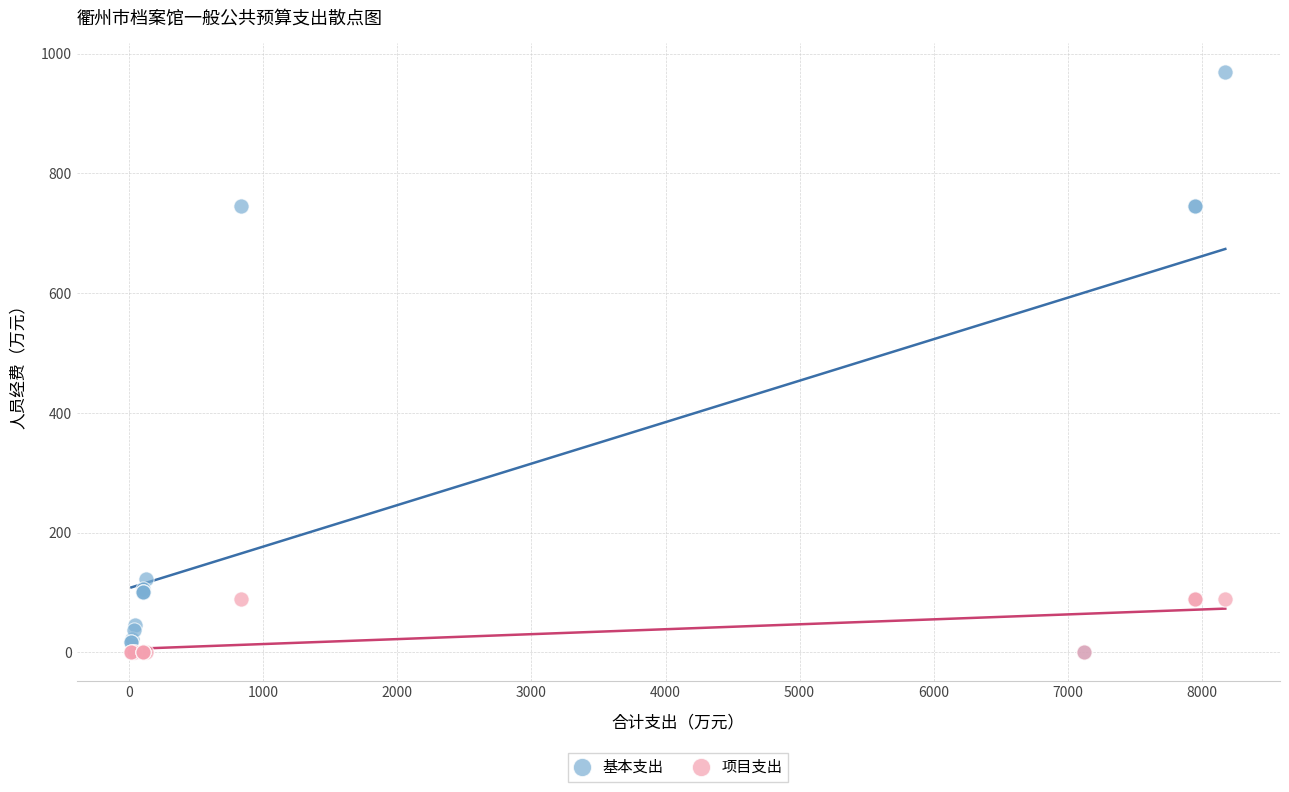

Which series reaches the maximum Y coordinate?

基本支出